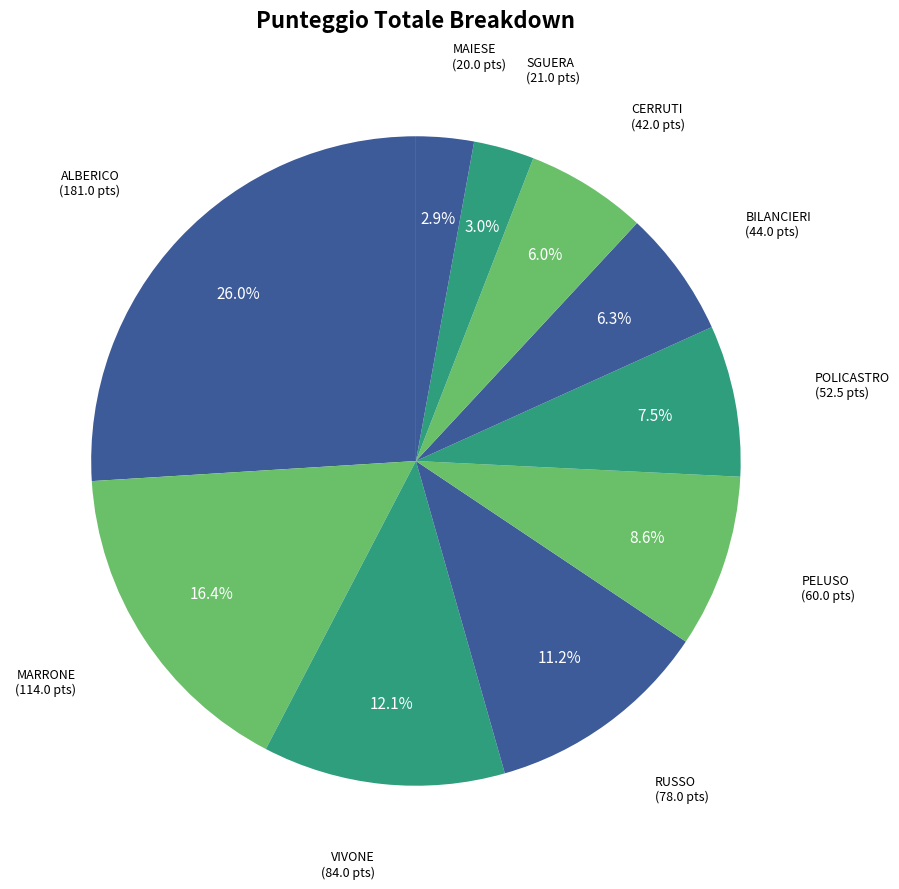

Rank the categories by value from lowest to highest.

MAIESE, SGUERA, CERRUTI, BILANCIERI, POLICASTRO, PELUSO, RUSSO, VIVONE, MARRONE, ALBERICO